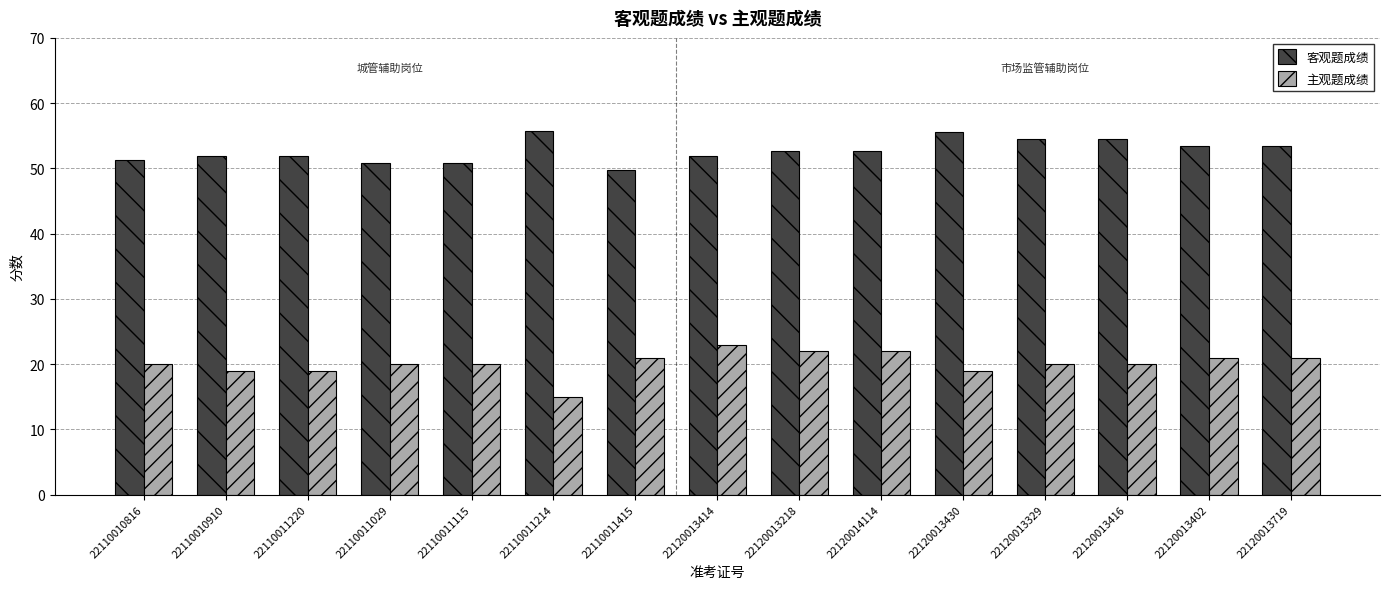

Is it true that 客观题成绩 equals 20.2 at 22110010910?

False